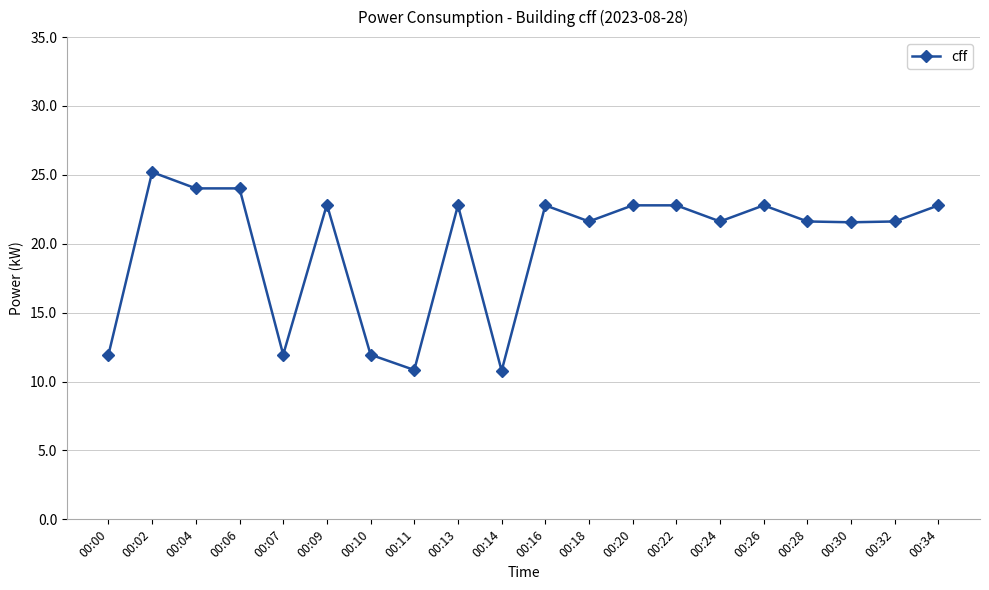

Approximately how many times larger is the value at 00:00 compared to 00:09?

0.5